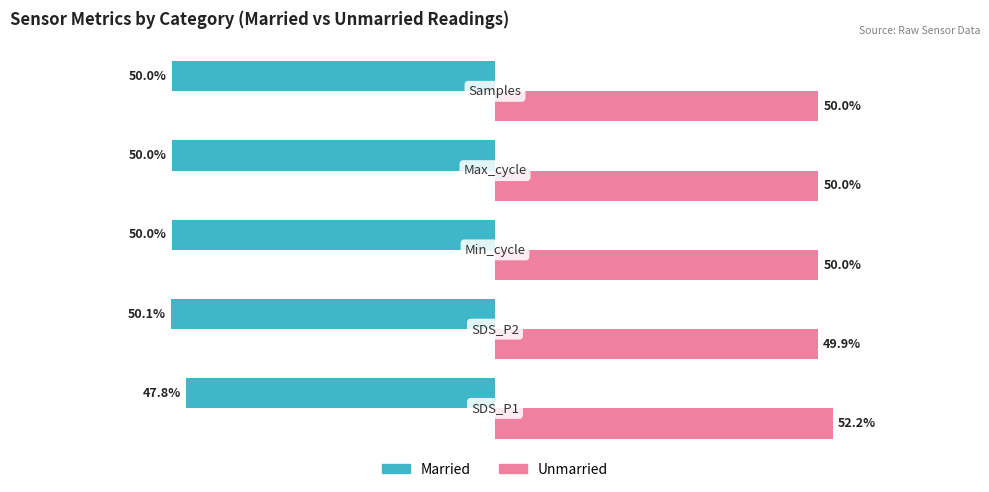

List the series in order of their overall mean, lowest first.

Married, Unmarried